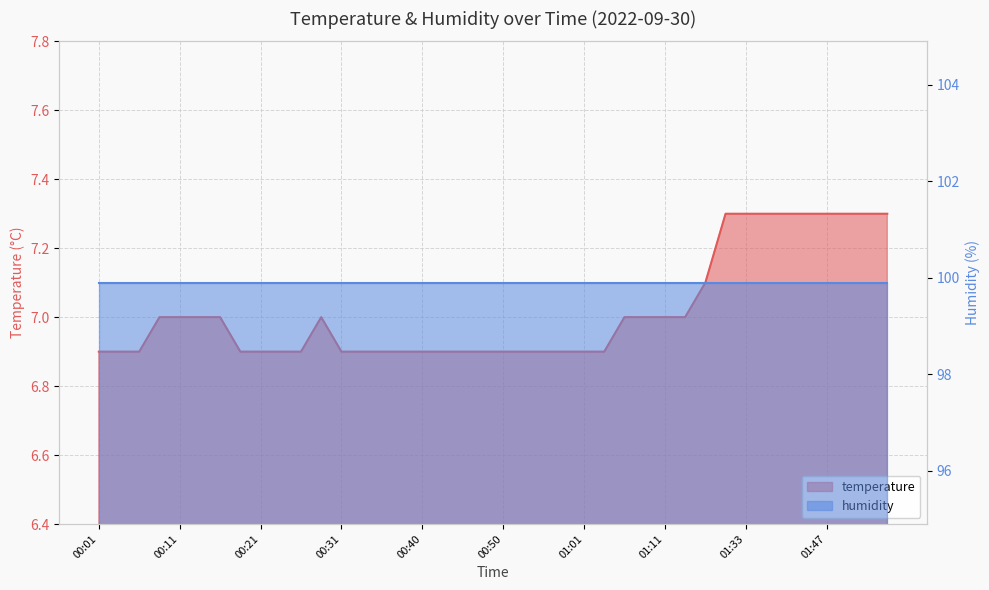

The chart shows a value of 6.9 at 00:21. True or false?

True